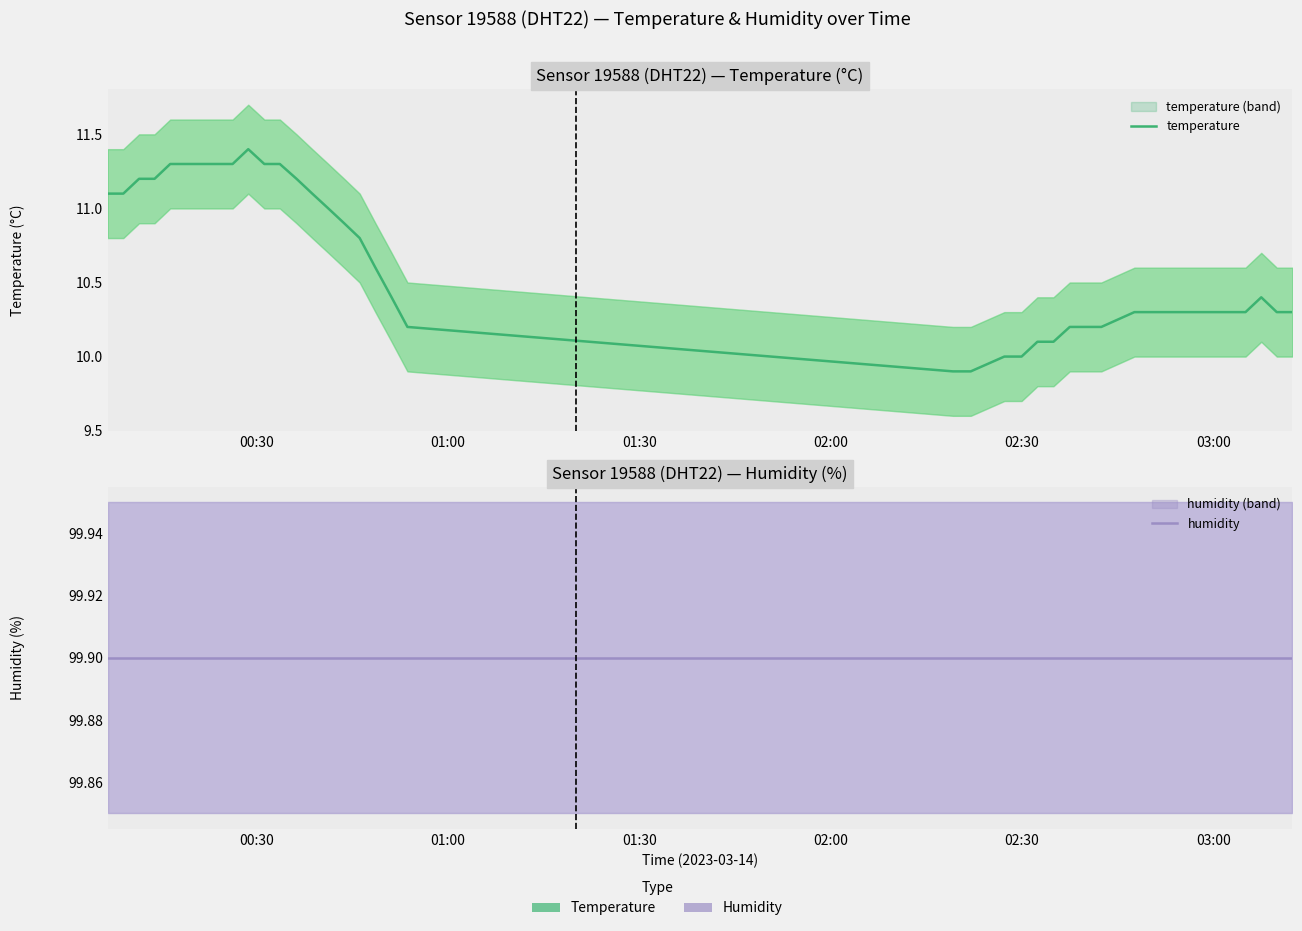

What is the average value of the humidity series?

99.9